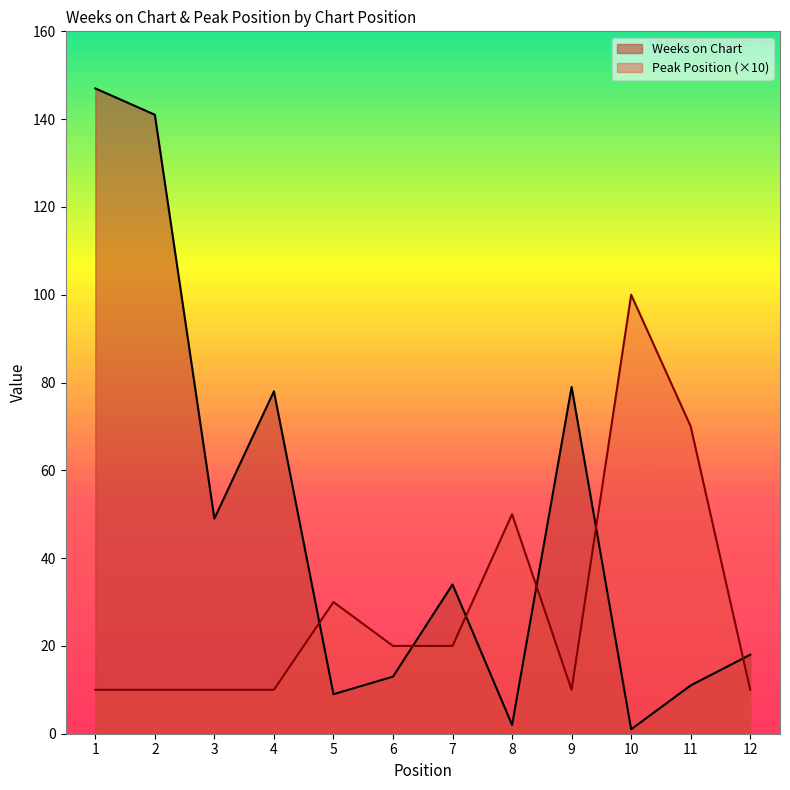

Rank the series by their maximum value, from highest to lowest.

Weeks on Chart, Peak Position (×10)